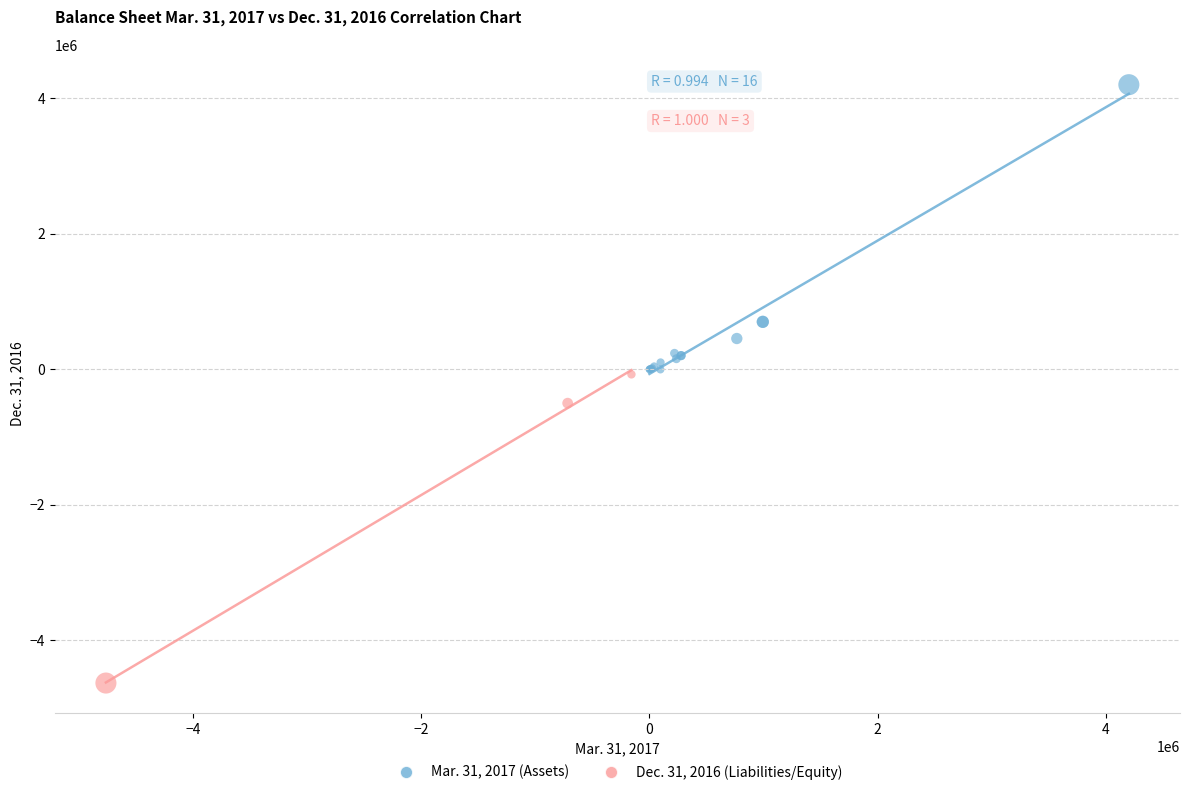

Which series reaches the minimum Y coordinate?

Dec. 31, 2016 (Liabilities/Equity)